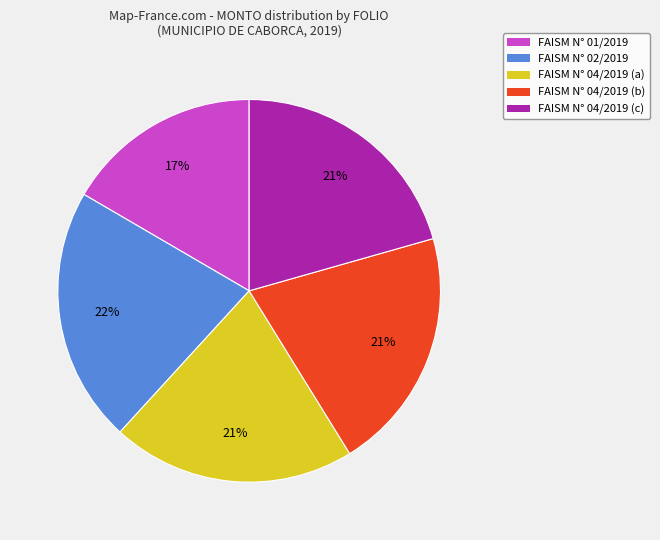

Is there any slice that represents more than half of the pie?

No